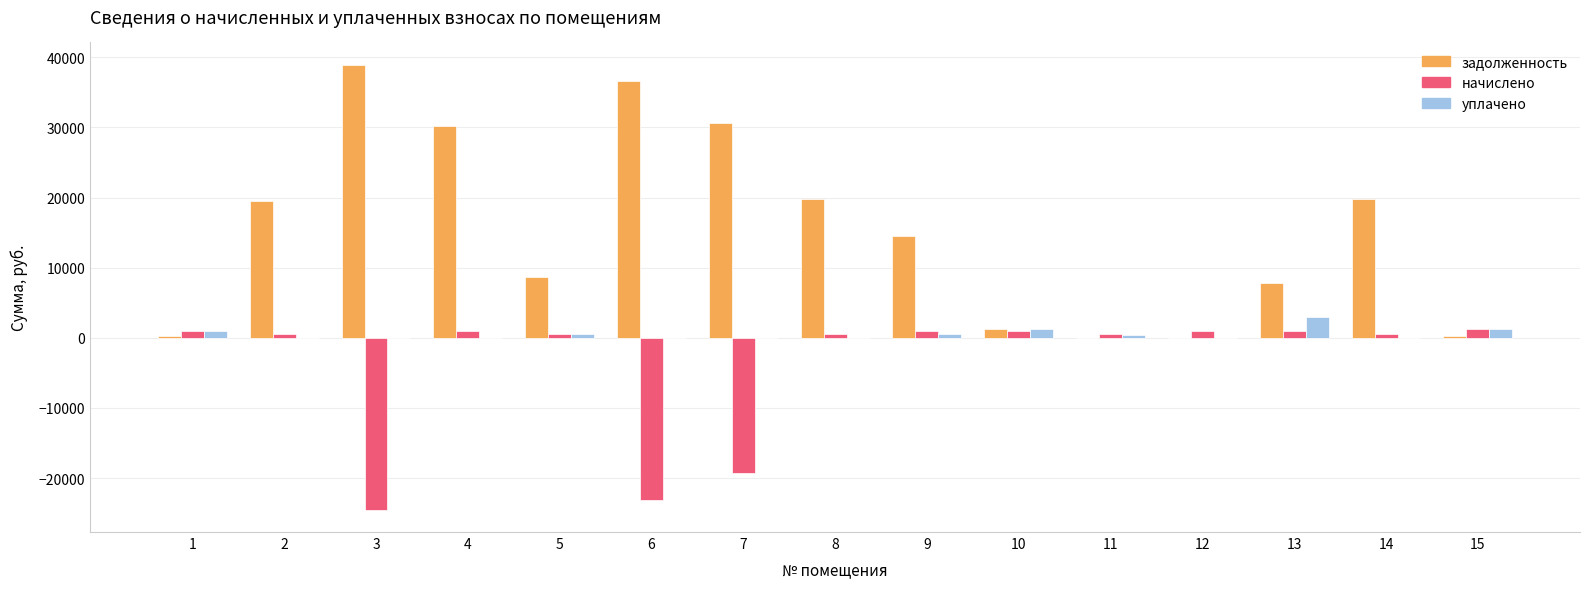

What is the maximum value for уплачено?

3000.0